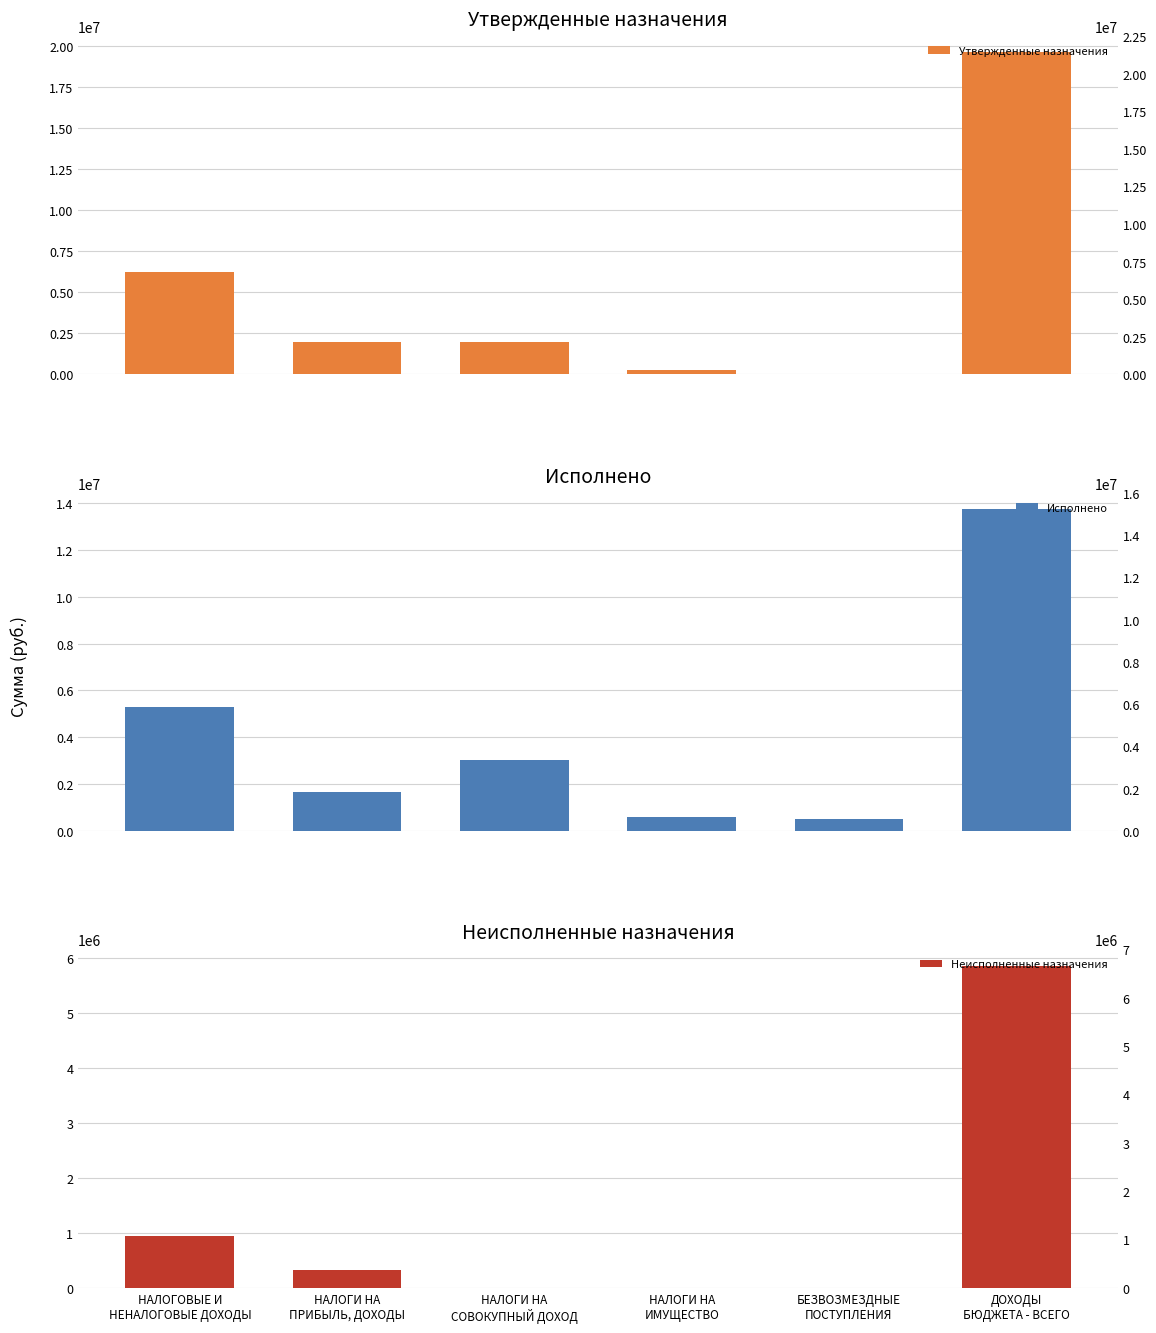

Reading left to right, extract all data points from this chart.

Утвержденные назначения: НАЛОГОВЫЕ И
НЕНАЛОГОВЫЕ ДОХОДЫ=6232700.0	НАЛОГИ НА
ПРИБЫЛЬ, ДОХОДЫ=1979000.0	НАЛОГИ НА
СОВОКУПНЫЙ ДОХОД=2000000.0	НАЛОГИ НА
ИМУЩЕСТВО=253700.0	БЕЗВОЗМЕЗДНЫЕ
ПОСТУПЛЕНИЯ=0.0	ДОХОДЫ
БЮДЖЕТА - ВСЕГО=19603100.0
Исполнено: НАЛОГОВЫЕ И
НЕНАЛОГОВЫЕ ДОХОДЫ=5284171.2	НАЛОГИ НА
ПРИБЫЛЬ, ДОХОДЫ=1650890.5	НАЛОГИ НА
СОВОКУПНЫЙ ДОХОД=3037501.1	НАЛОГИ НА
ИМУЩЕСТВО=595779.6	БЕЗВОЗМЕЗДНЫЕ
ПОСТУПЛЕНИЯ=496900.0	ДОХОДЫ
БЮДЖЕТА - ВСЕГО=13747402.9
Неисполненные назначения: НАЛОГОВЫЕ И
НЕНАЛОГОВЫЕ ДОХОДЫ=948528.8	НАЛОГИ НА
ПРИБЫЛЬ, ДОХОДЫ=328109.5	НАЛОГИ НА
СОВОКУПНЫЙ ДОХОД=0.0	НАЛОГИ НА
ИМУЩЕСТВО=0.0	БЕЗВОЗМЕЗДНЫЕ
ПОСТУПЛЕНИЯ=0.0	ДОХОДЫ
БЮДЖЕТА - ВСЕГО=5855697.1